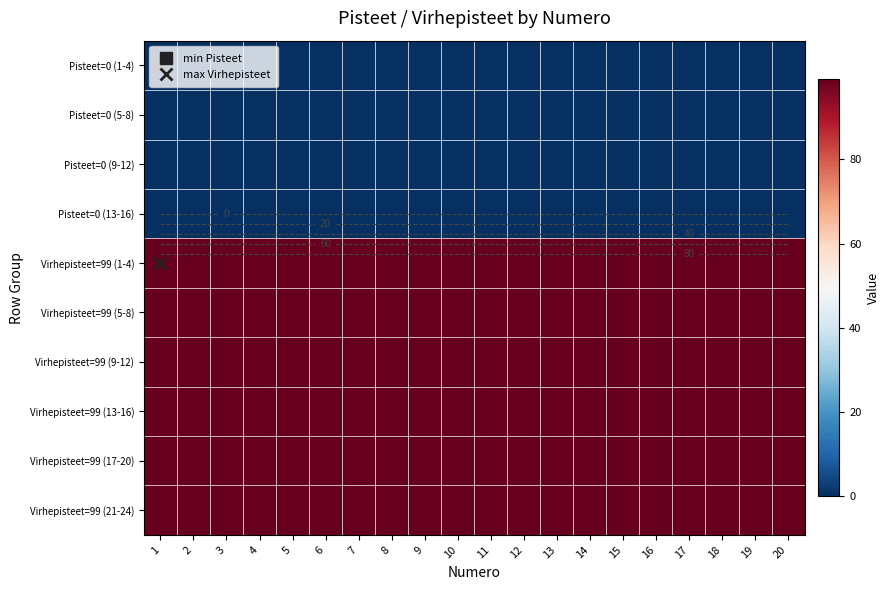

Which category has the lowest value across all series?

1